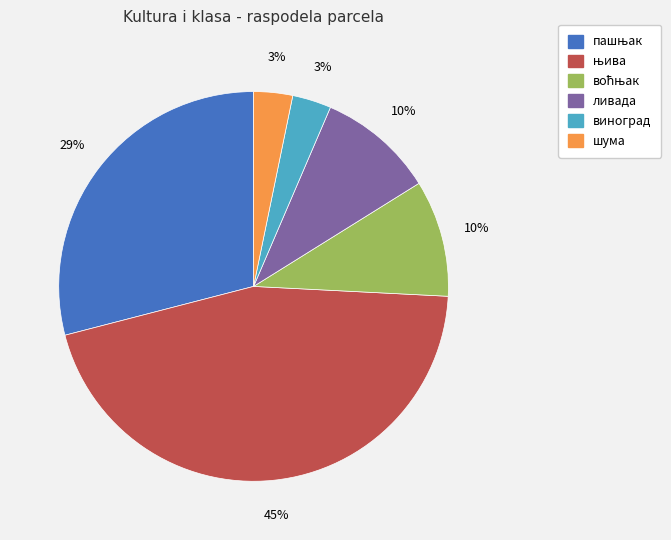

How many segments does this pie chart have?

6